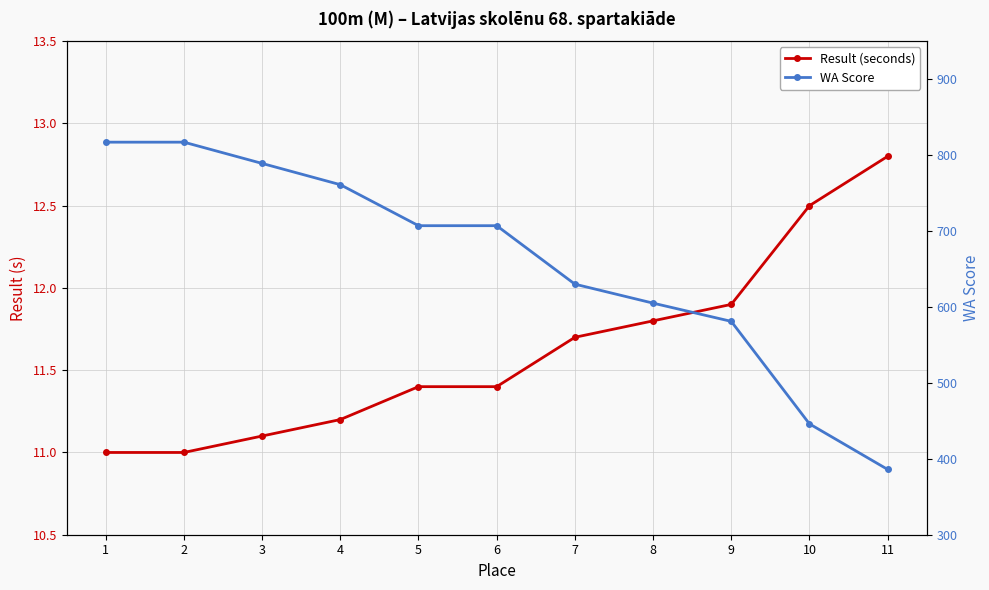

Is it true that Result (seconds) equals 18.8 at 7?

False